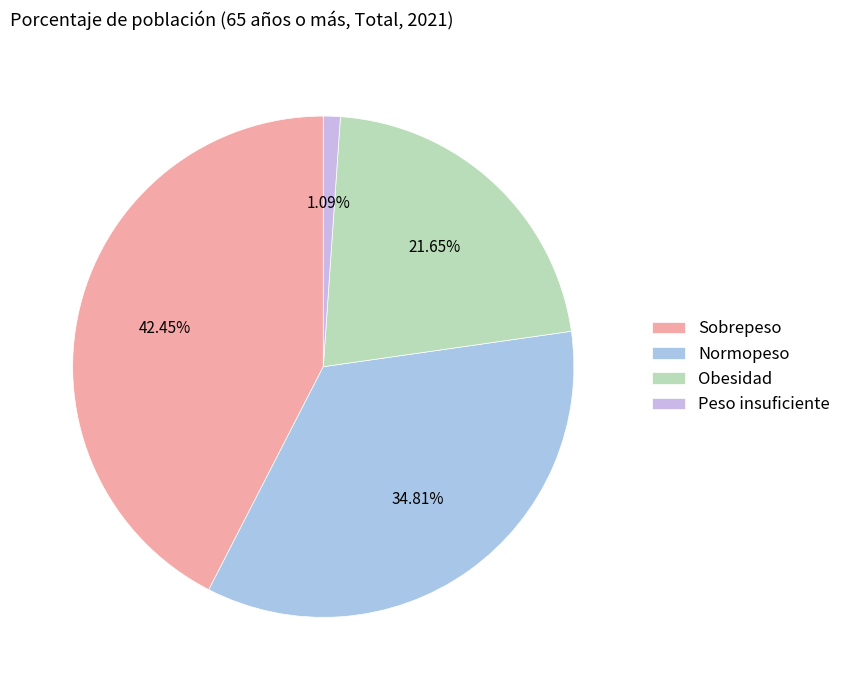

How many slices are in this pie chart?

4